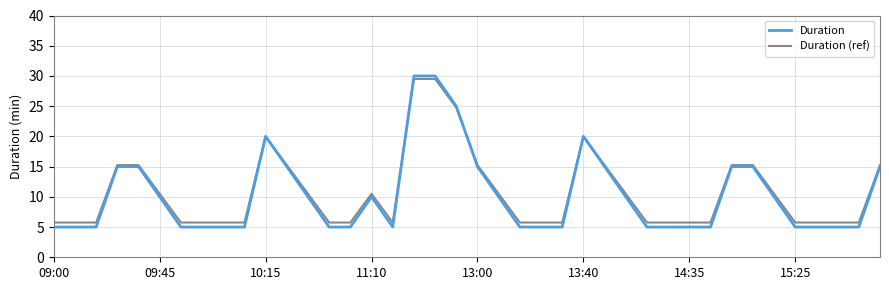

What is the maximum value for Duration?

30.0